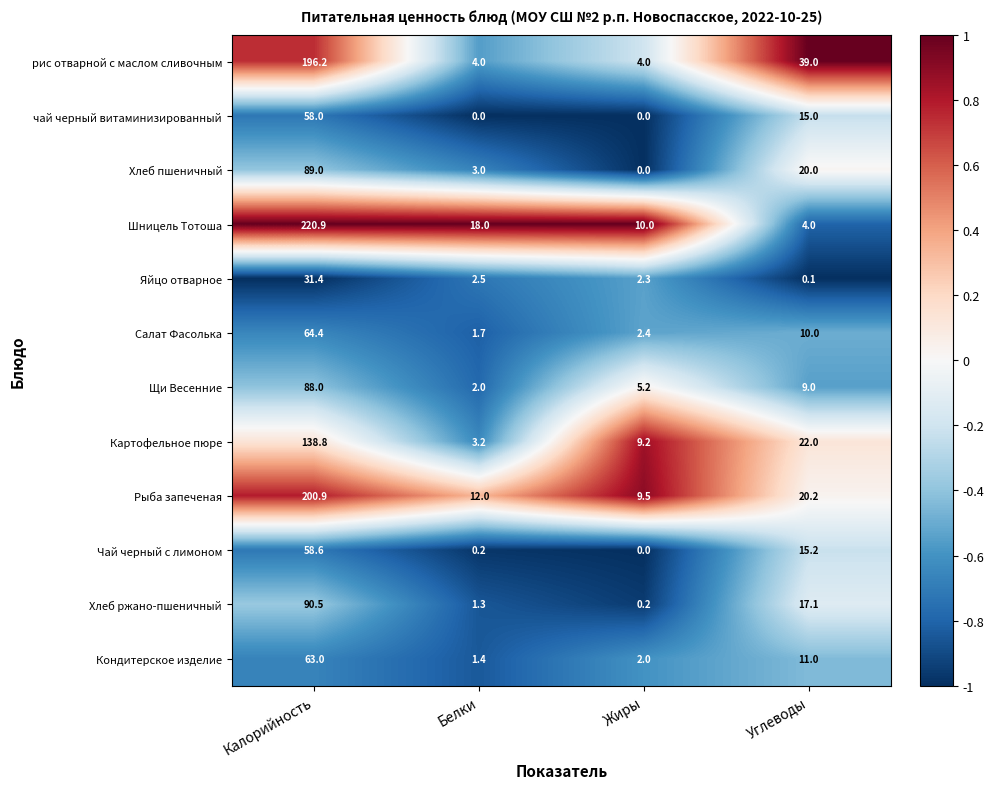

At which label is Шницель Тотоша closest to 112?

Белки